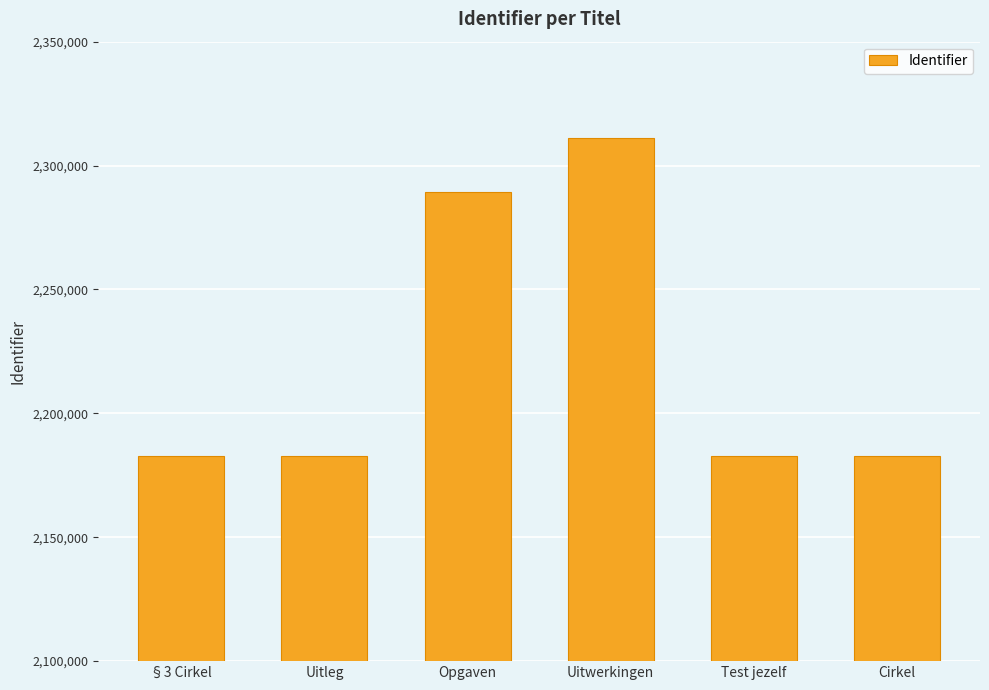

At which label does the data first exceed 2182754?

Opgaven